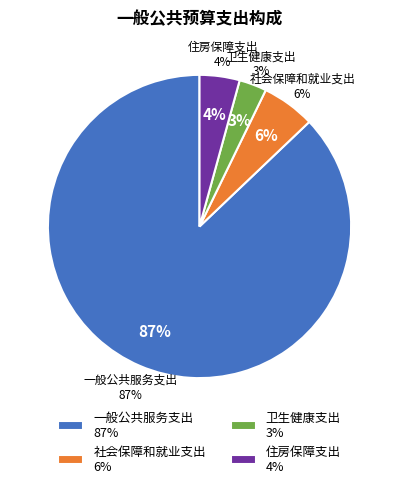

Is the sum of 住房保障支出 and 卫生健康支出 greater than half?

No